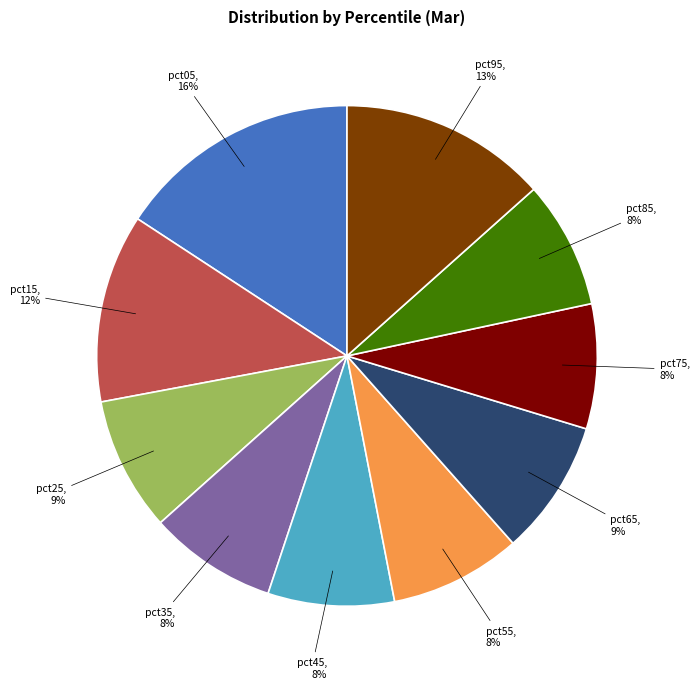

Is there any slice that represents more than half of the pie?

No